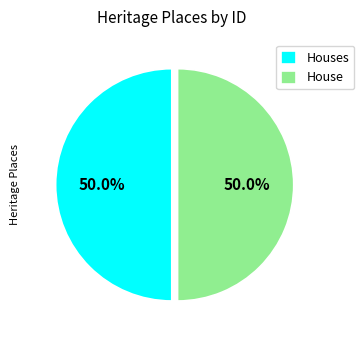

Approximately how many times larger is the value at Houses compared to House?

1.0